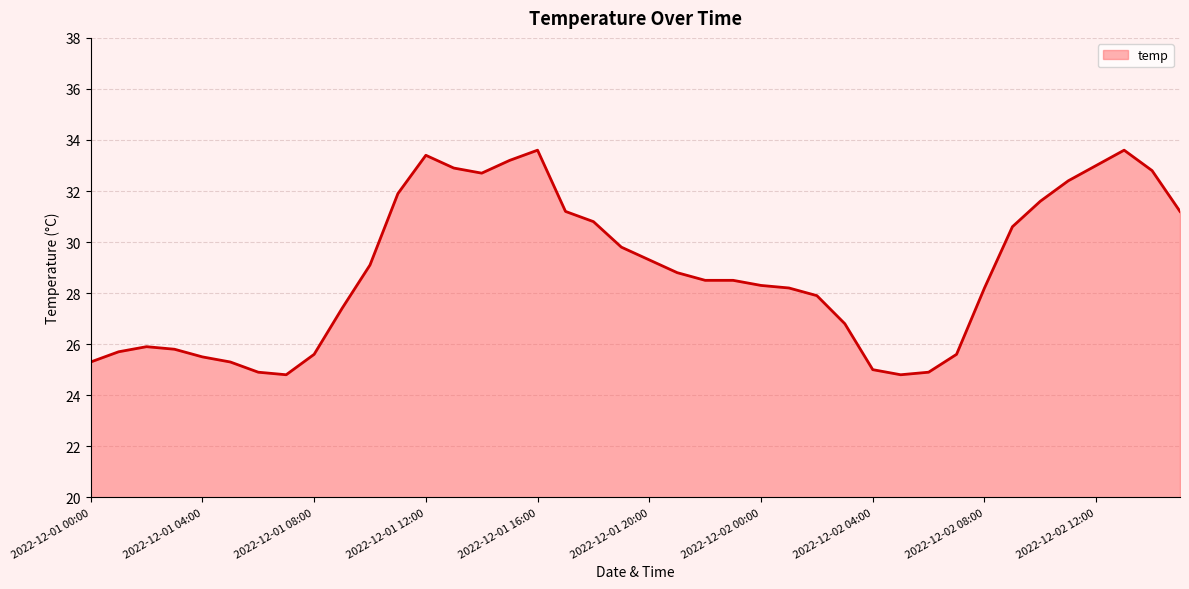

What is the smallest value displayed?

24.8